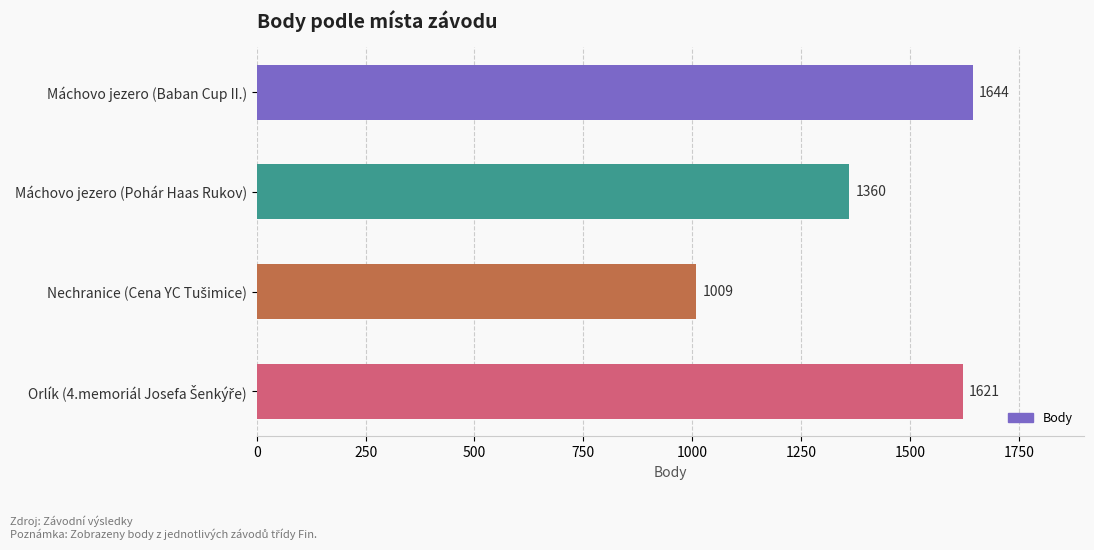

Is it true that the value at Máchovo jezero (Baban Cup II.) is 2816?

False